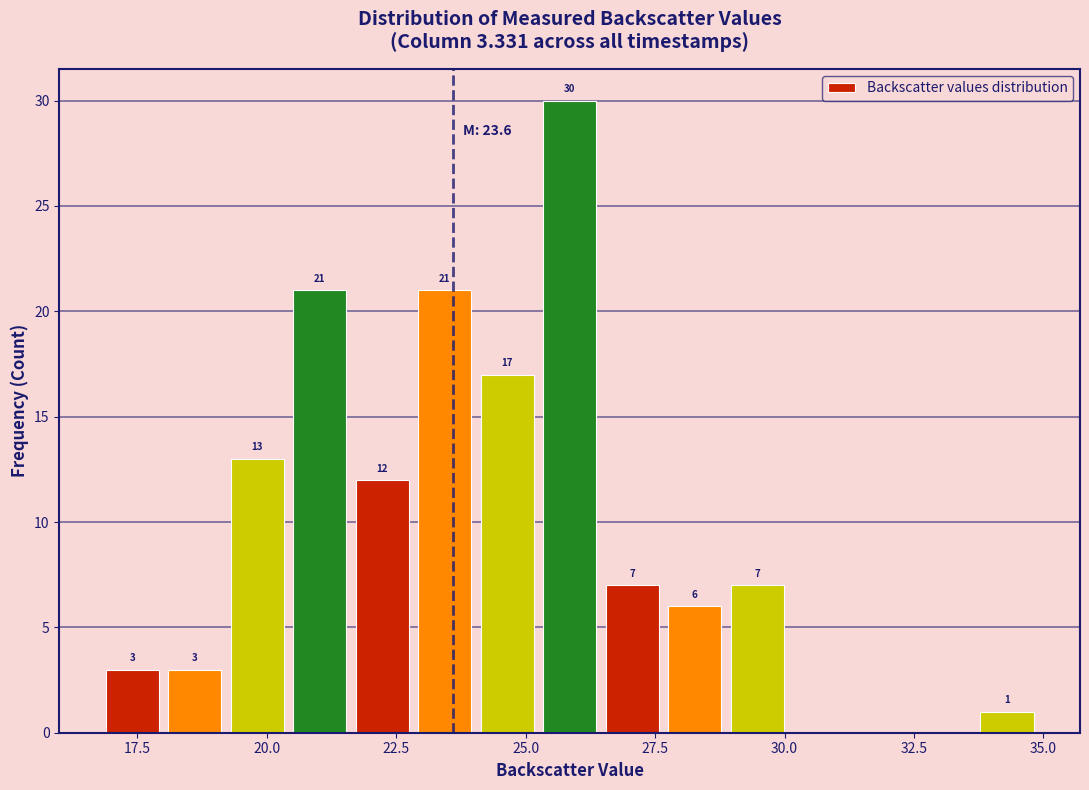

Read against the x-axis, roughly where is the centre of the tallest bar?

26.0